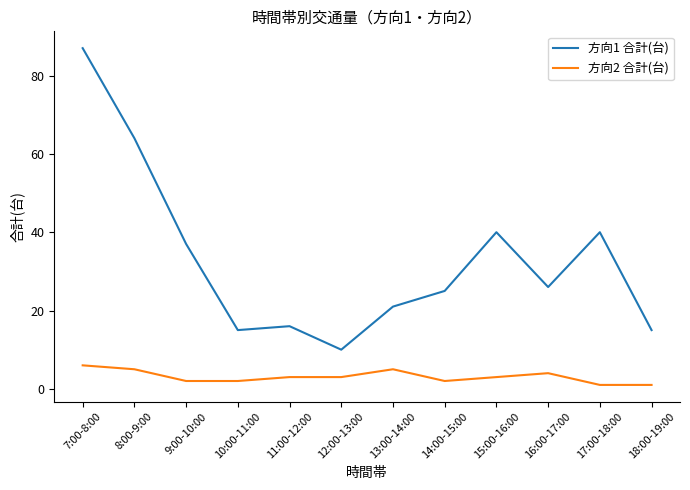

Is this an area chart (filled region under the line)?

No